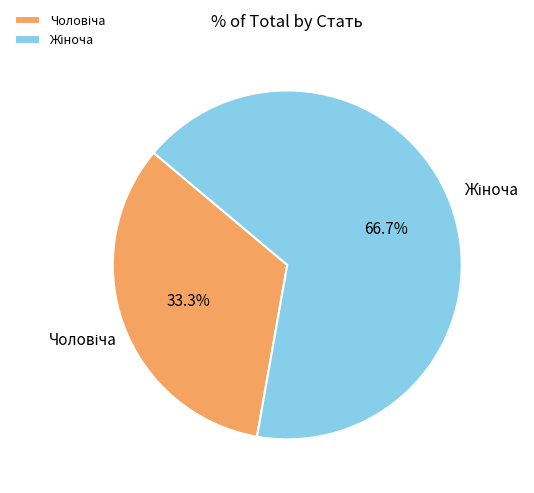

How many slices are in this pie chart?

2